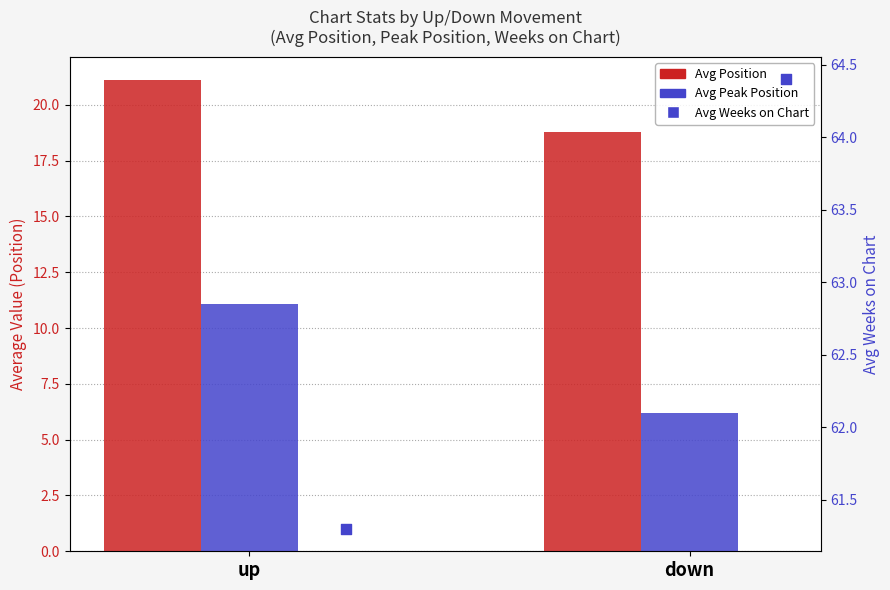

What is the total value across all series at up?

93.5